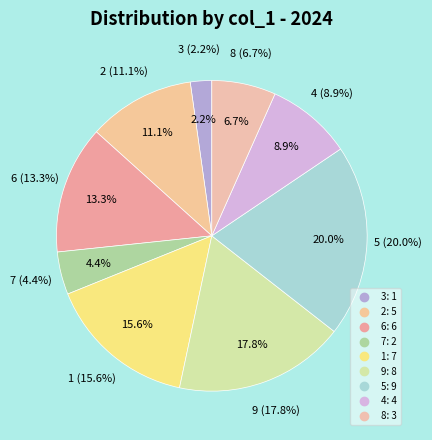

Is it true that 2 is 1% of the pie?

False